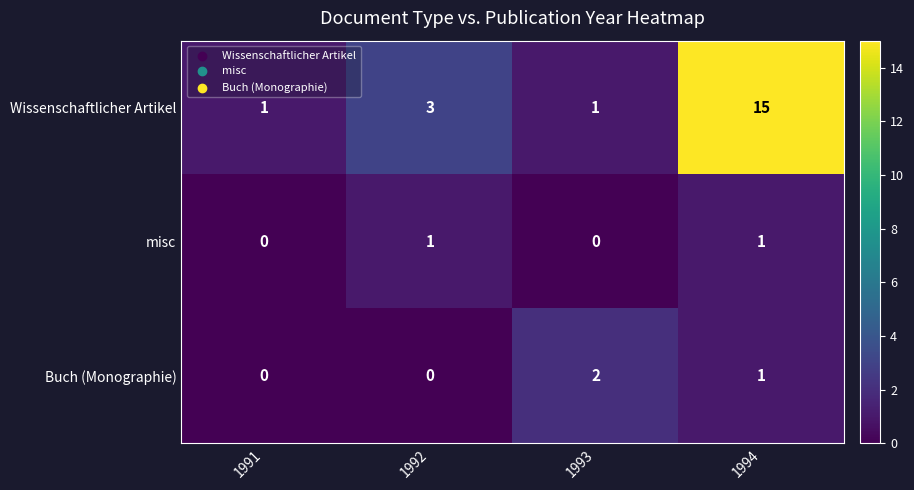

Which series has the largest range (max minus min)?

Wissenschaftlicher Artikel